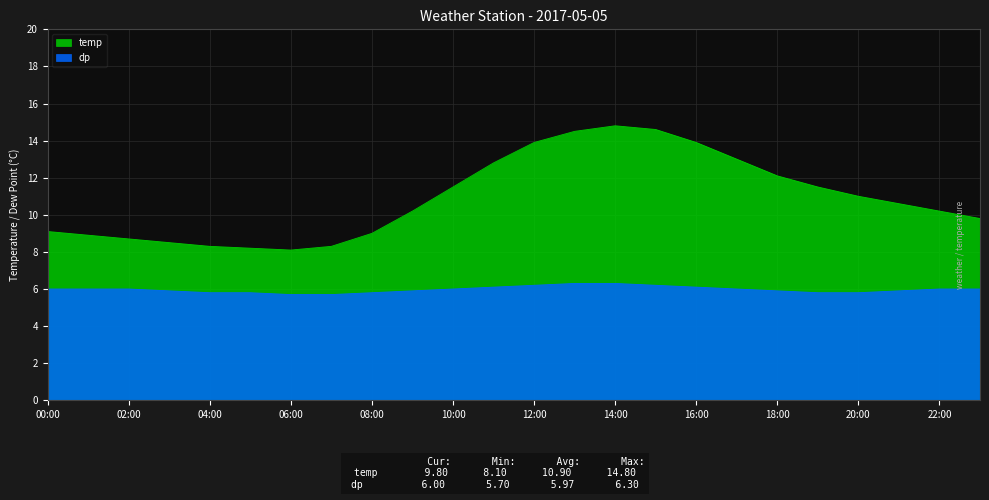

True or false: dp has a value of 5.8 at 04:00.

True